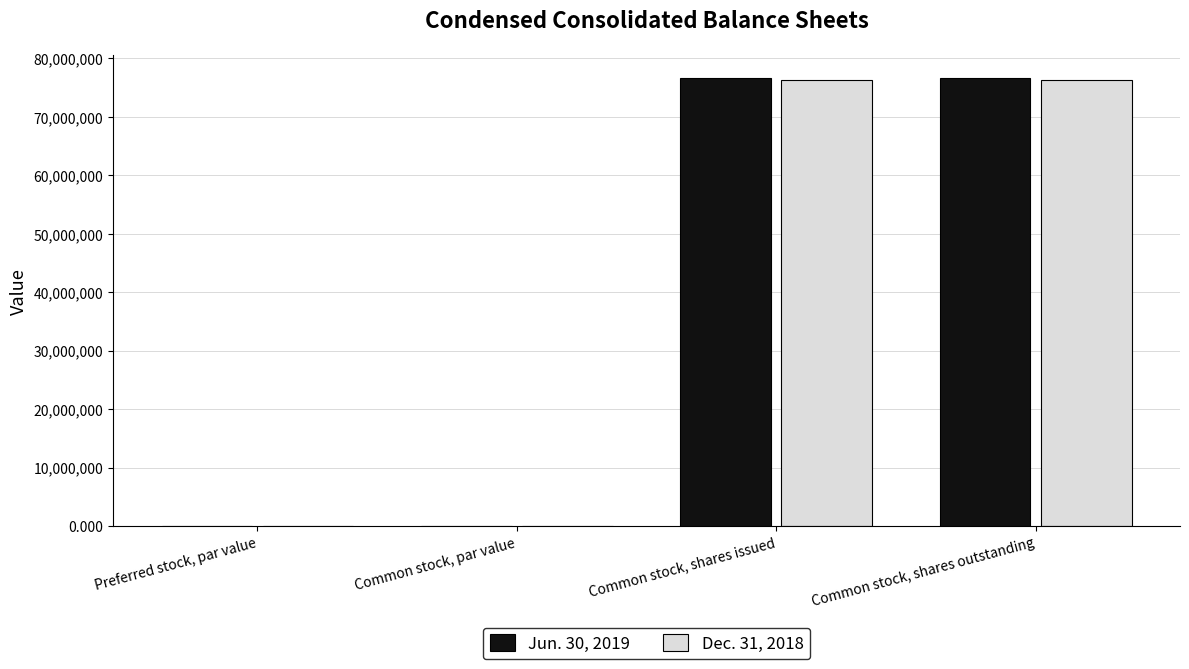

The Jun. 30, 2019 series shows 0.0 at Common stock, par value. True or false?

True